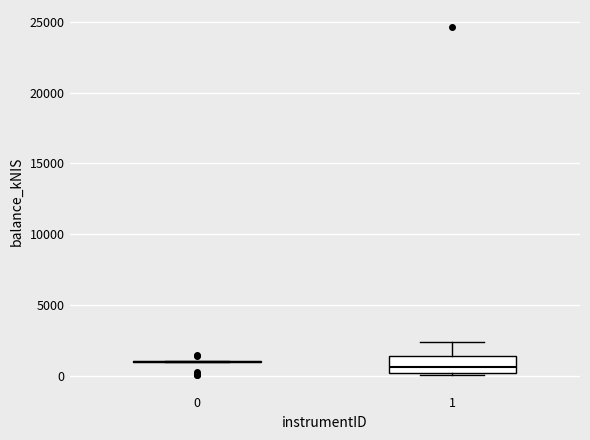

Comparing the boxes themselves (not the whiskers), which one is the tallest?

1